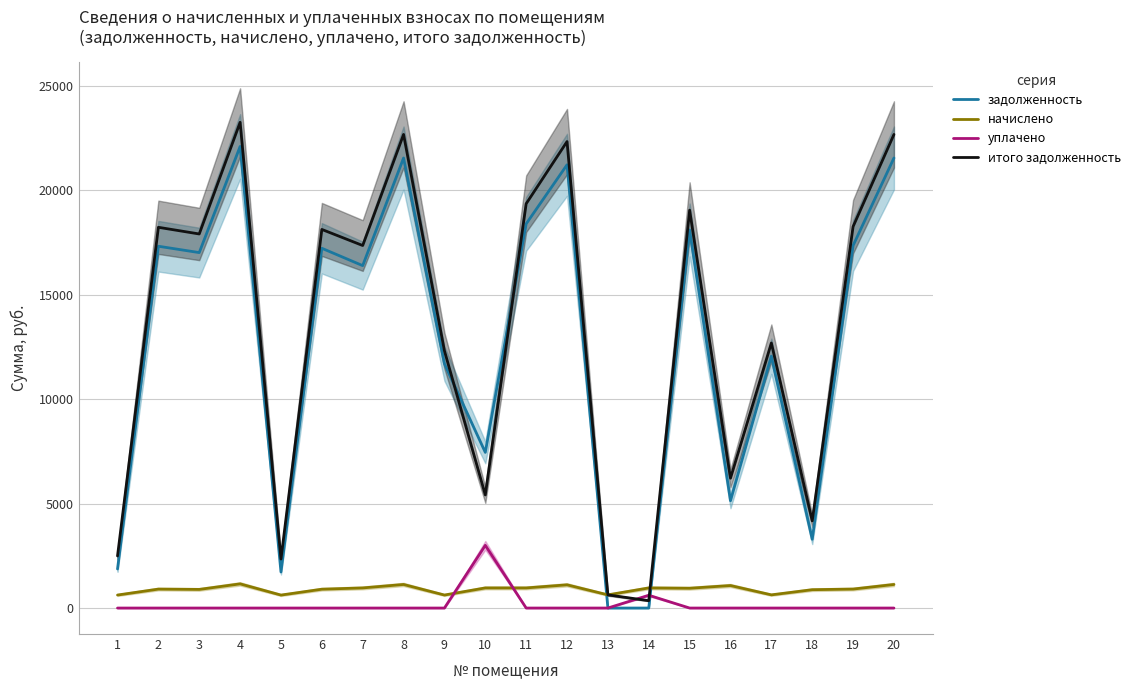

True or false: задолженность has a value of 0.0 at 13.

True